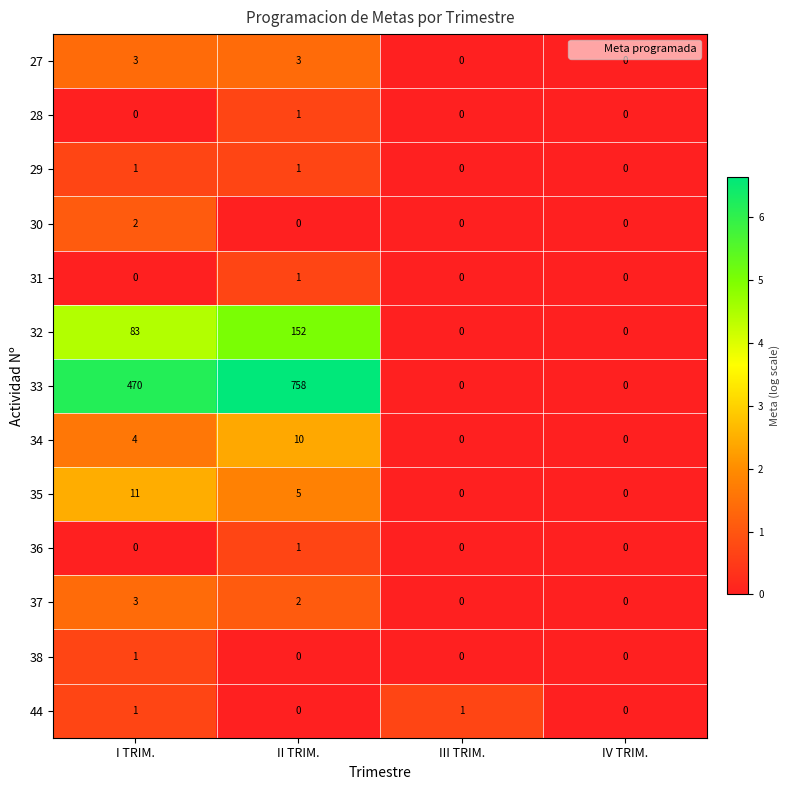

Read the 27 value at II TRIM..

3